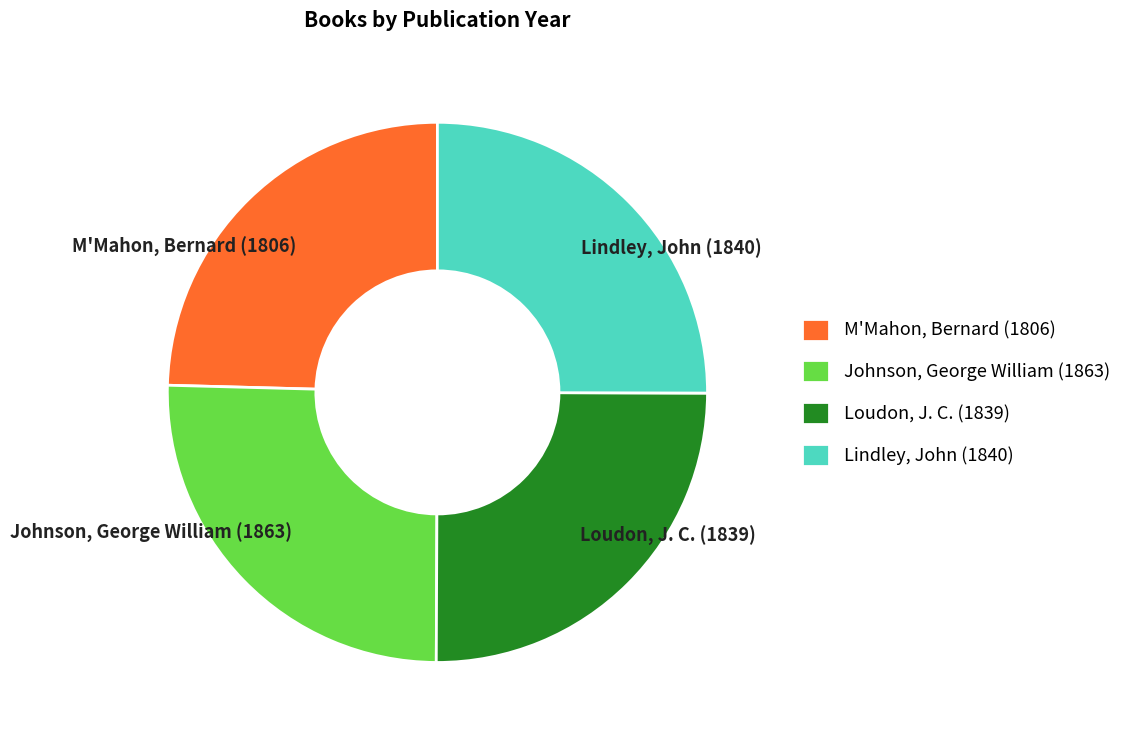

Approximately how many times larger is the value at M'Mahon, Bernard (1806) compared to Loudon, J. C. (1839)?

1.0